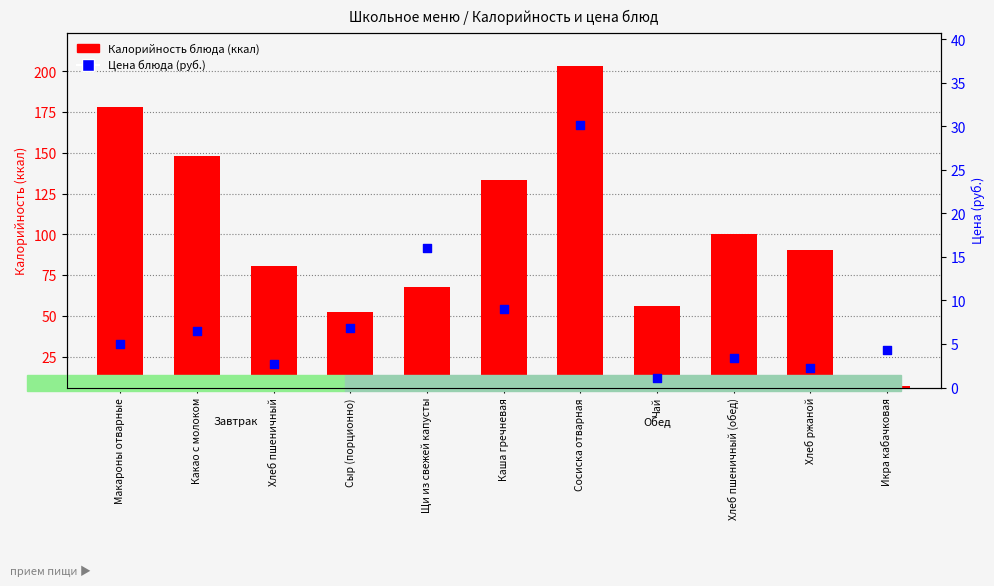

What is the total value across all series at Хлеб пшеничный (обед)?

103.9